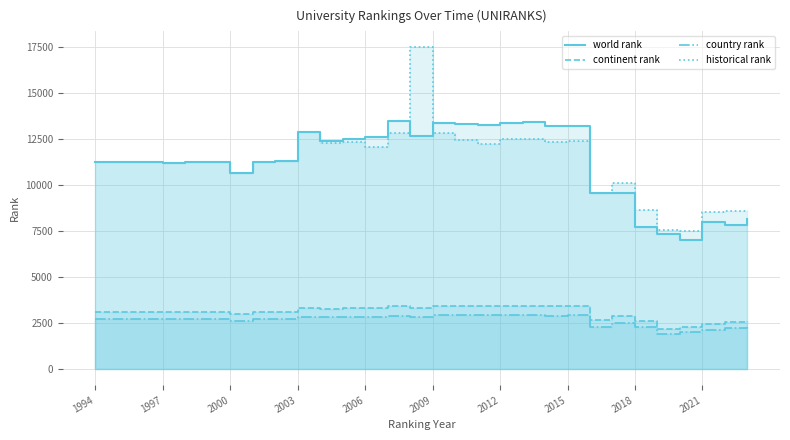

What is the value of the world rank point at the 29th from the left?

7844